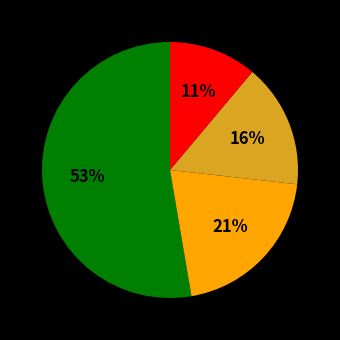

Does any single category account for the majority?

Yes